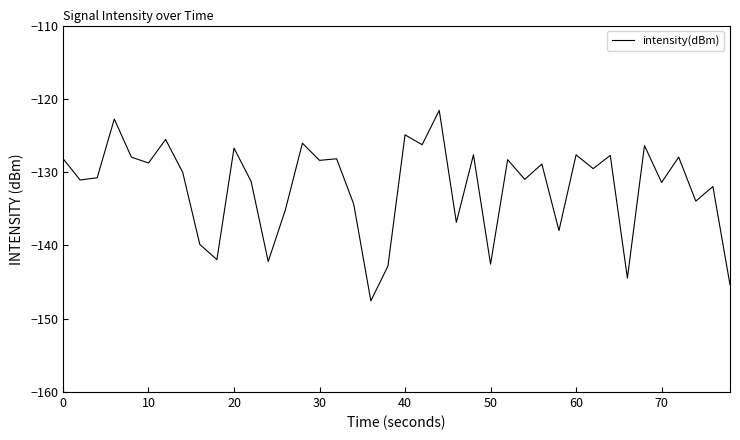

What is the maximum value shown in the chart?

-121.6